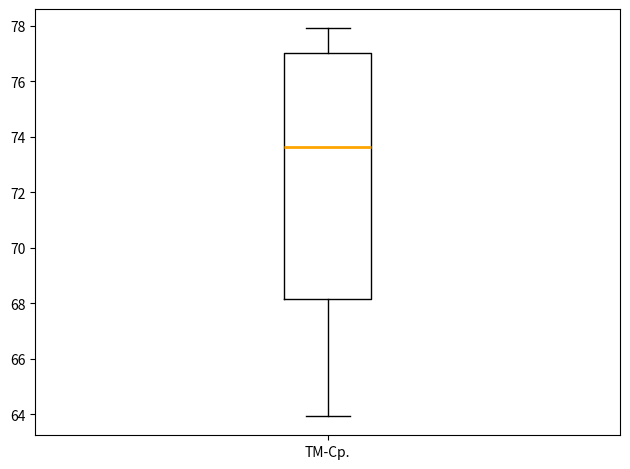

Where does the upper whisker of the box for TM-Cp. end on the y-axis? The values are not printed on the chart, so give them approximately, as read against the axis.

78.0